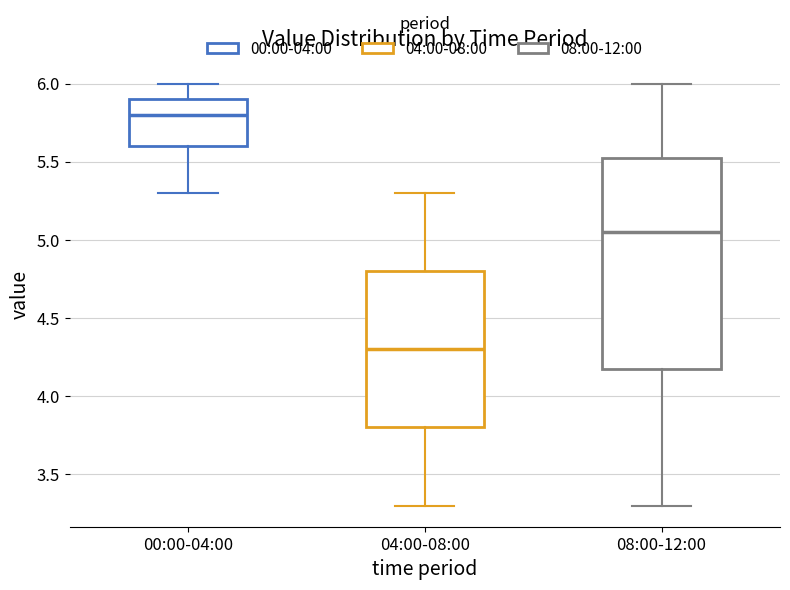

Which box is the tallest, from its lower edge to its upper edge?

08:00-12:00